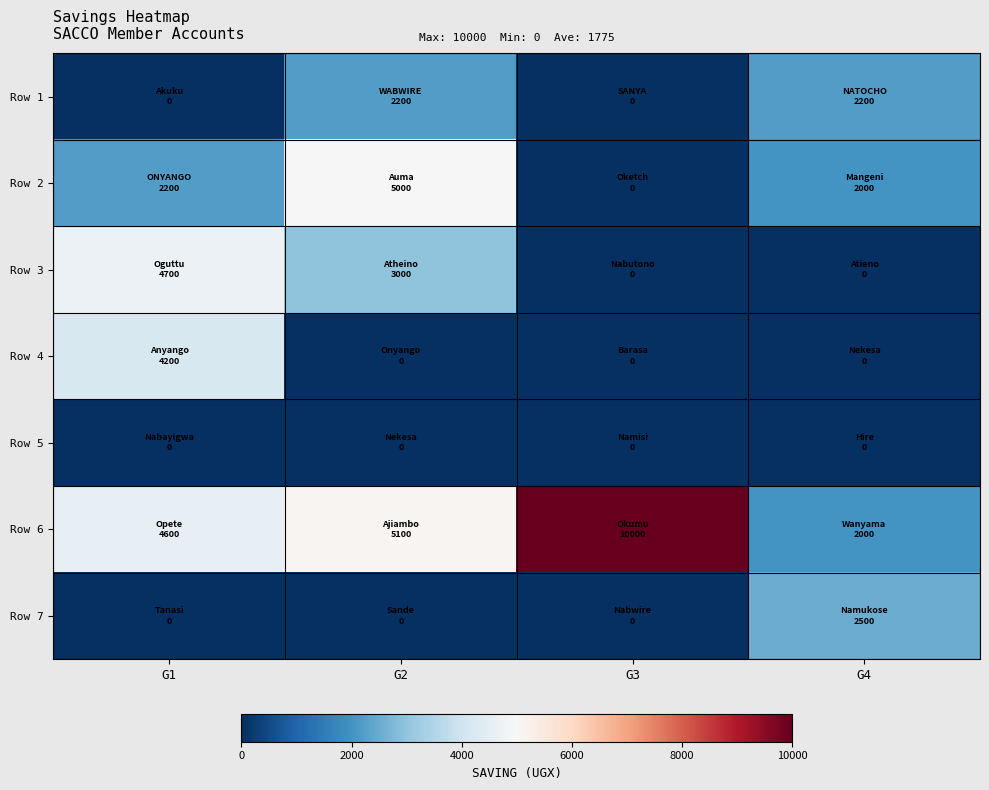

What is the greatest value displayed?

10000